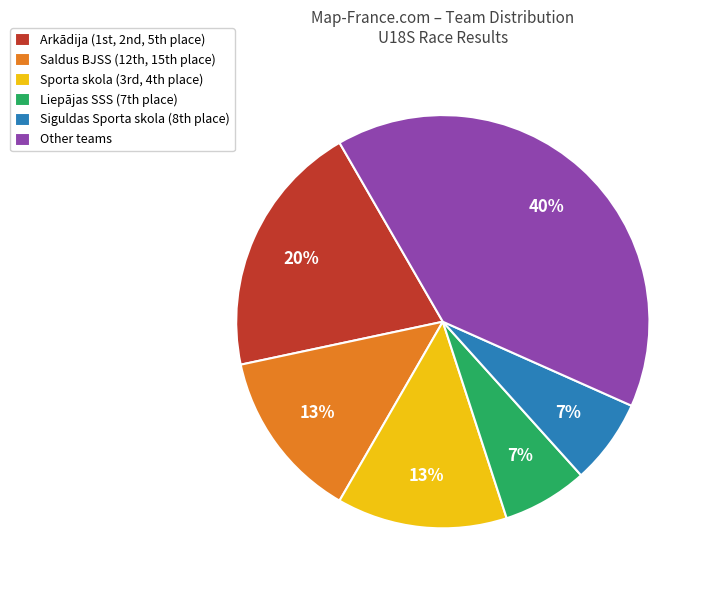

To the nearest percent, what percentage of the pie is Arkādija?

20%